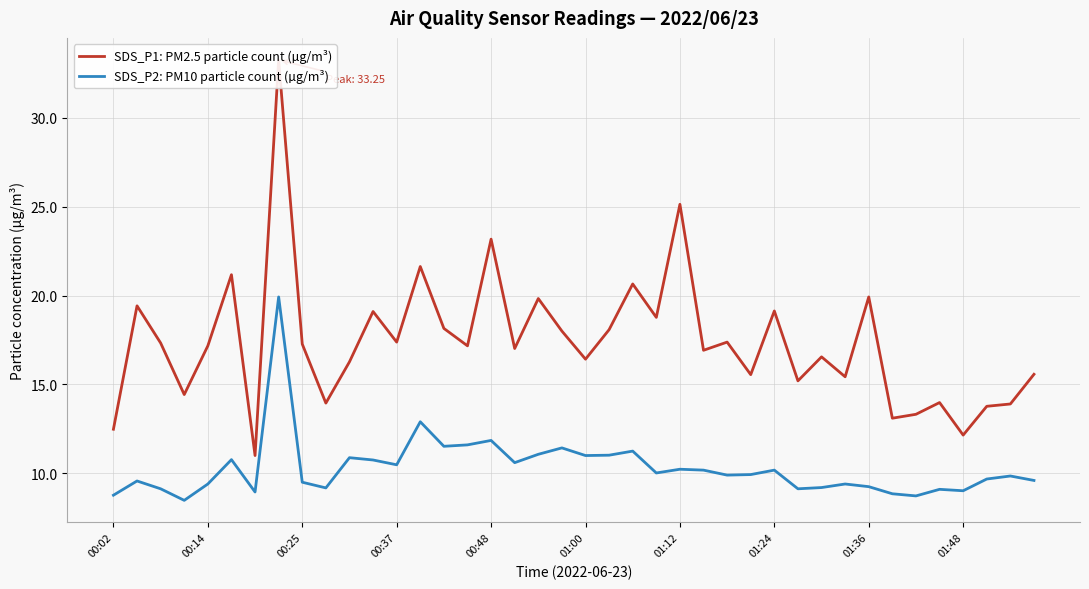

What is the sum of all SDS_P1: PM2.5 particle count (µg/m³) values?

696.1